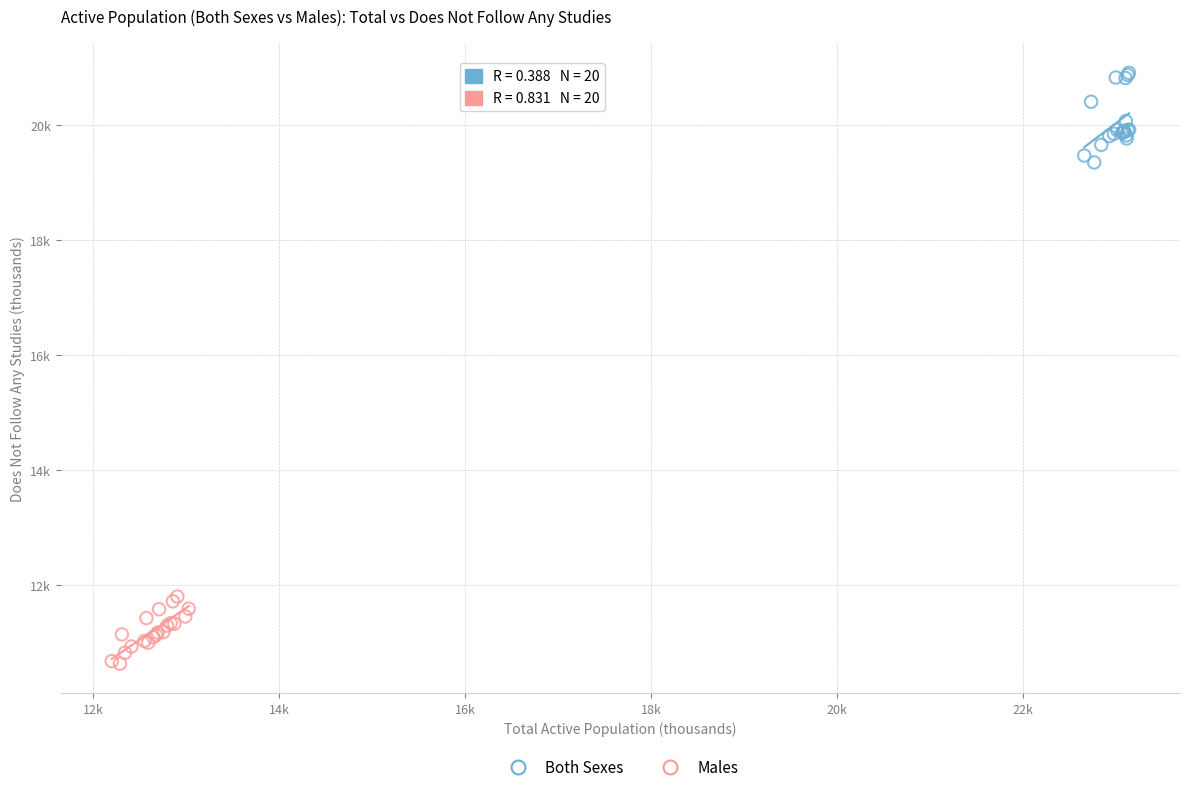

What are all the series names shown in the legend?

Both Sexes, Males